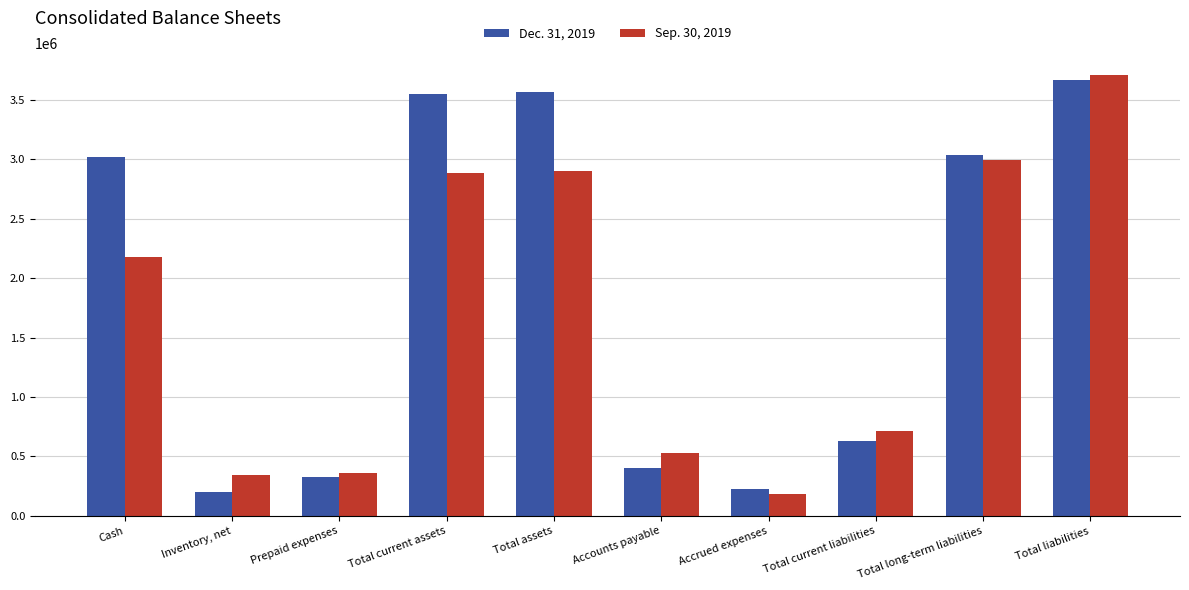

How many values in the Dec. 31, 2019 series are below 3023388?

5